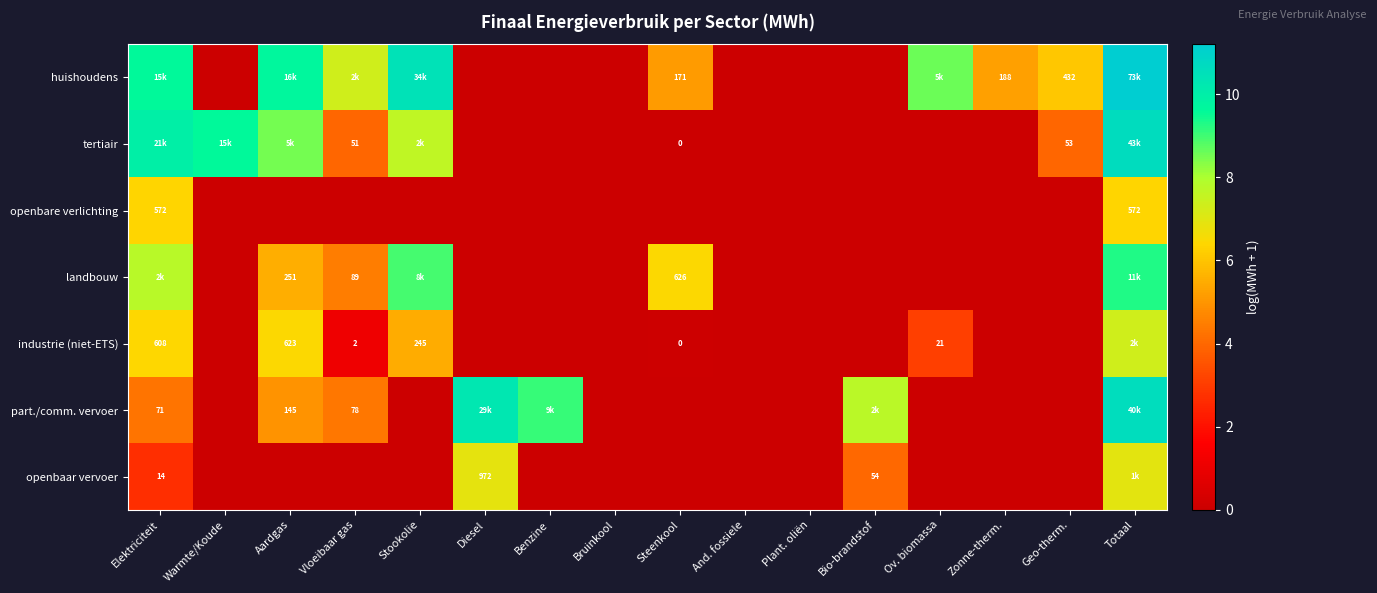

What is the difference between the huishoudens values at Plant. oliën and Zonne-therm.?

5.2